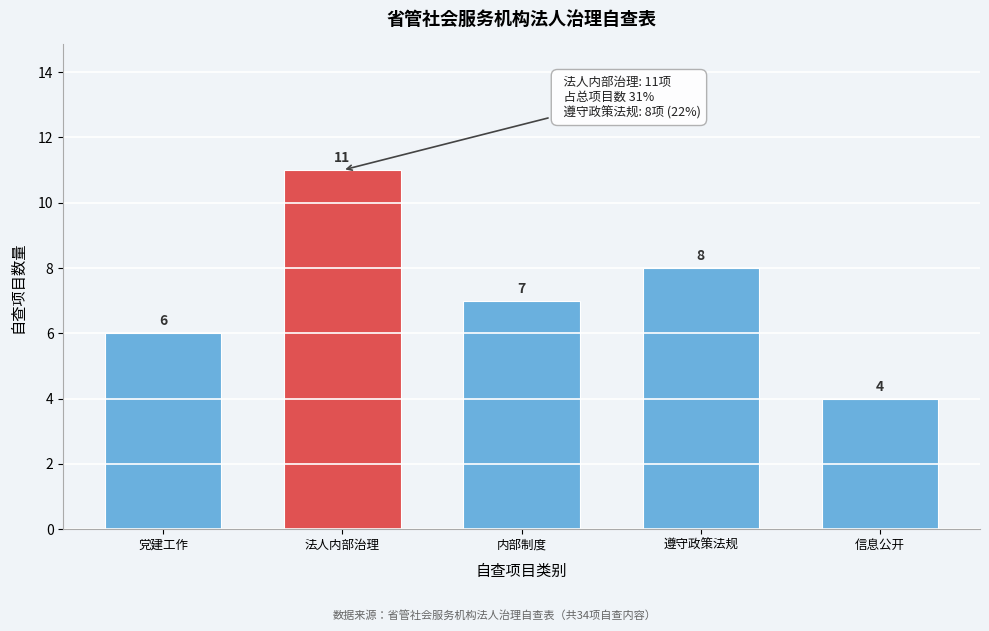

Reading right to left, what are all the values shown in this chart?

信息公开=4	遵守政策法规=8	内部制度=7	法人内部治理=11	党建工作=6